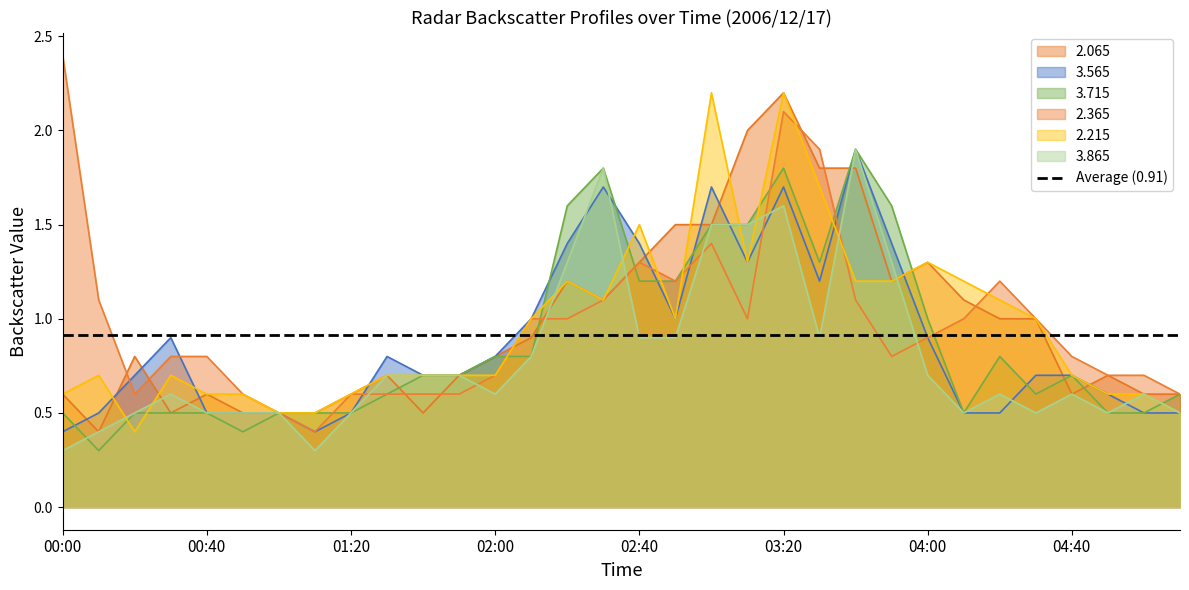

Which label corresponds to the smallest value in the chart?

00:10